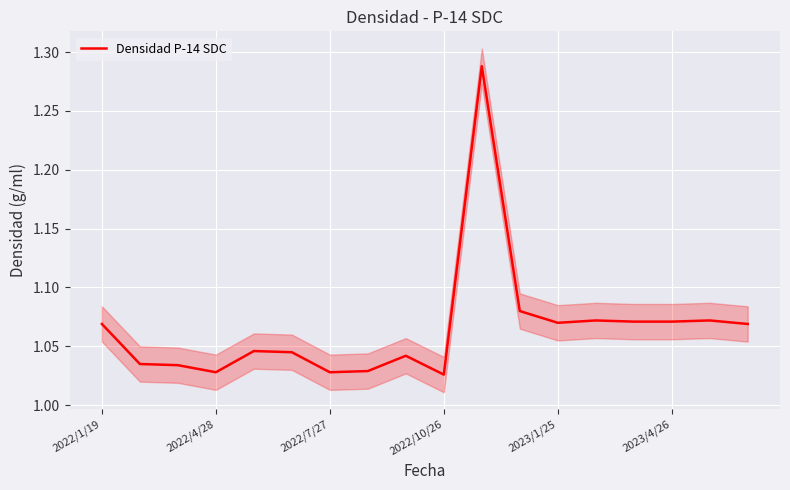

What is the label of the 11th point from the right?

7